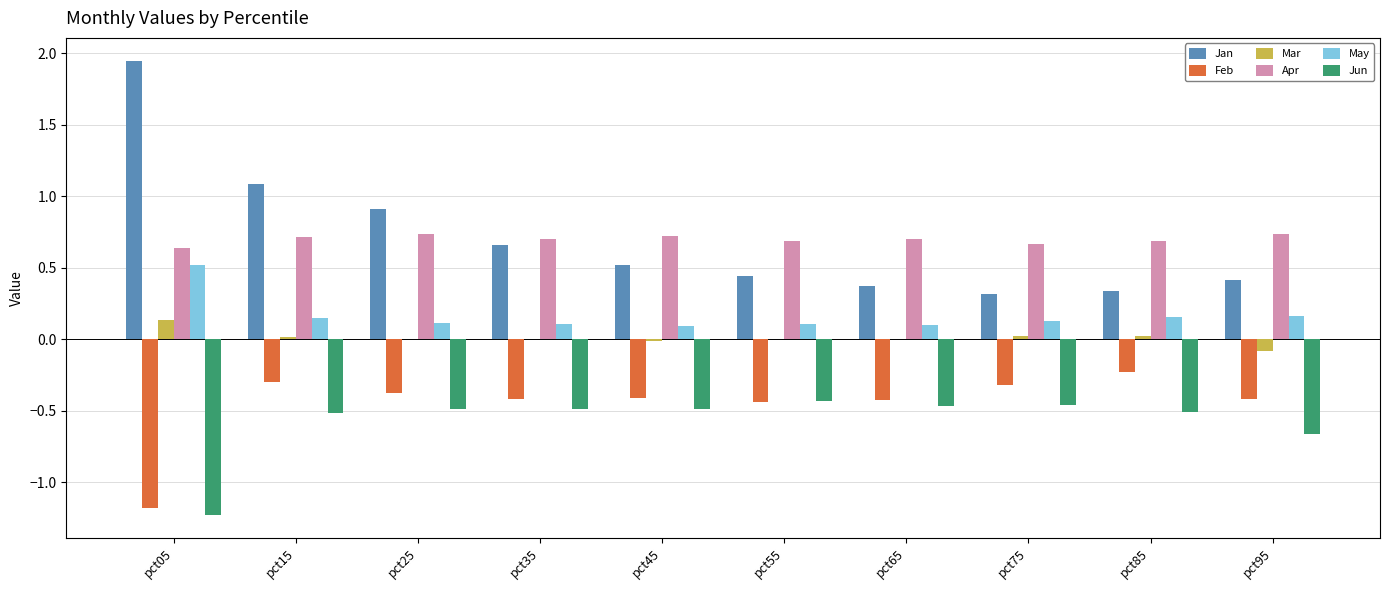

True or false: Jun has a value of -0.5 at pct75.

True